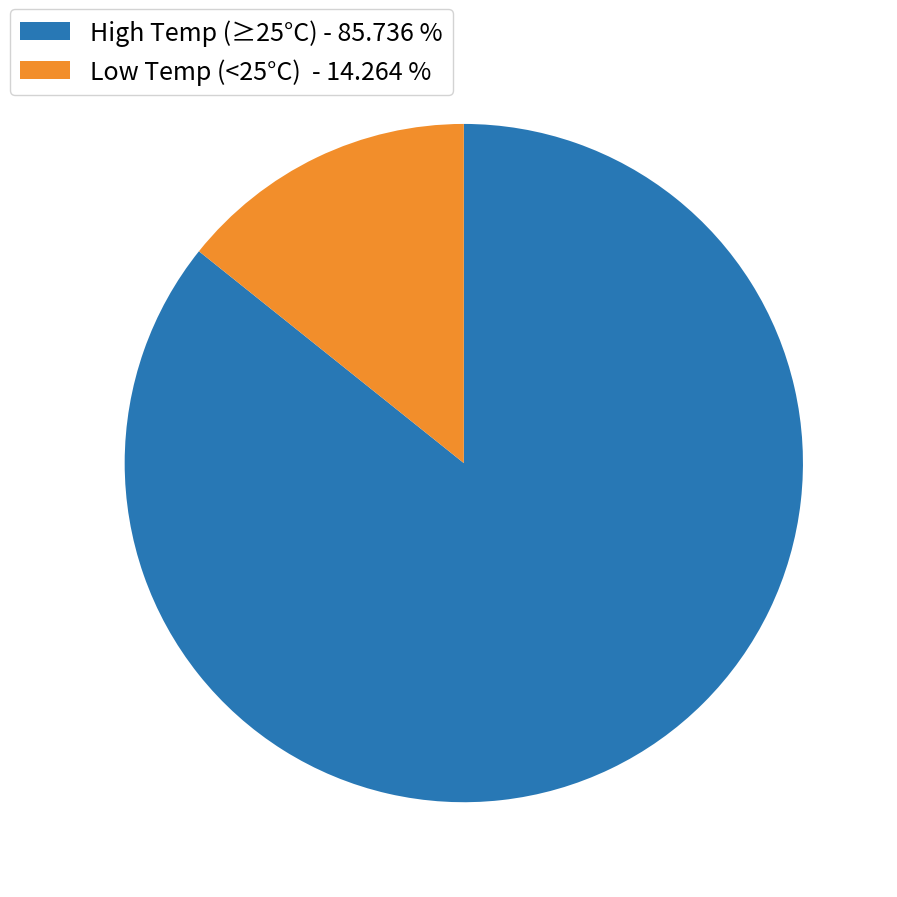

Is there a majority slice in this chart?

Yes